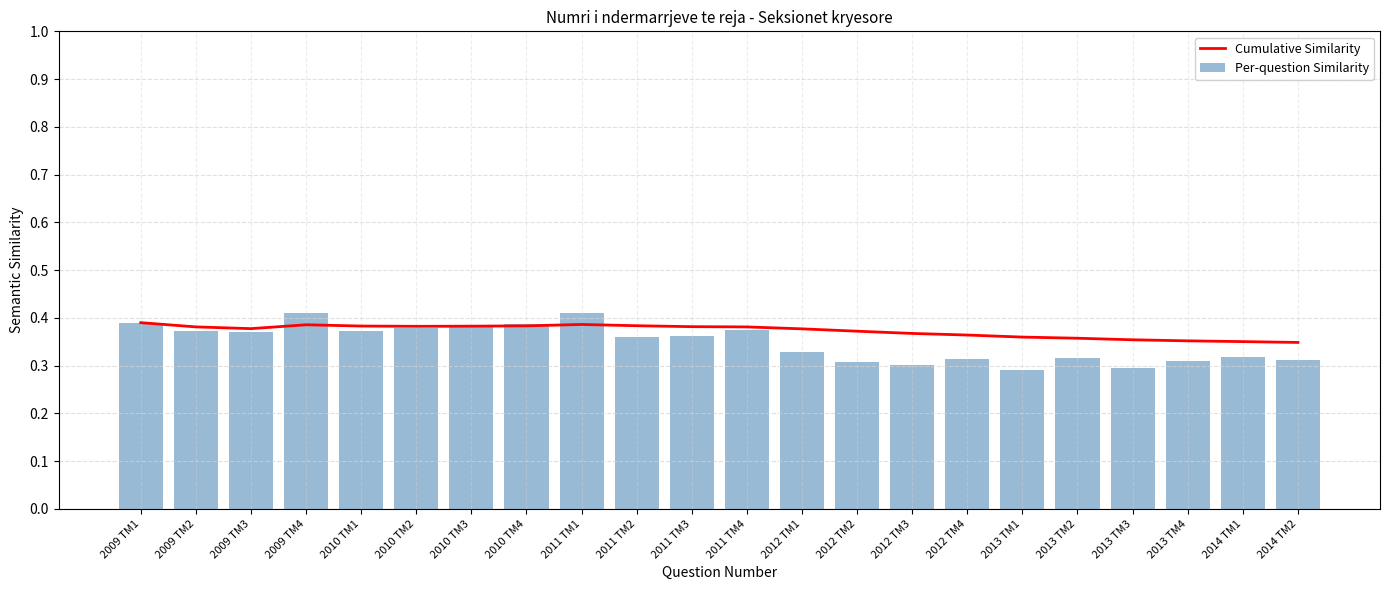

Rank the series by their average value, from lowest to highest.

Per-question Similarity, Cumulative Similarity